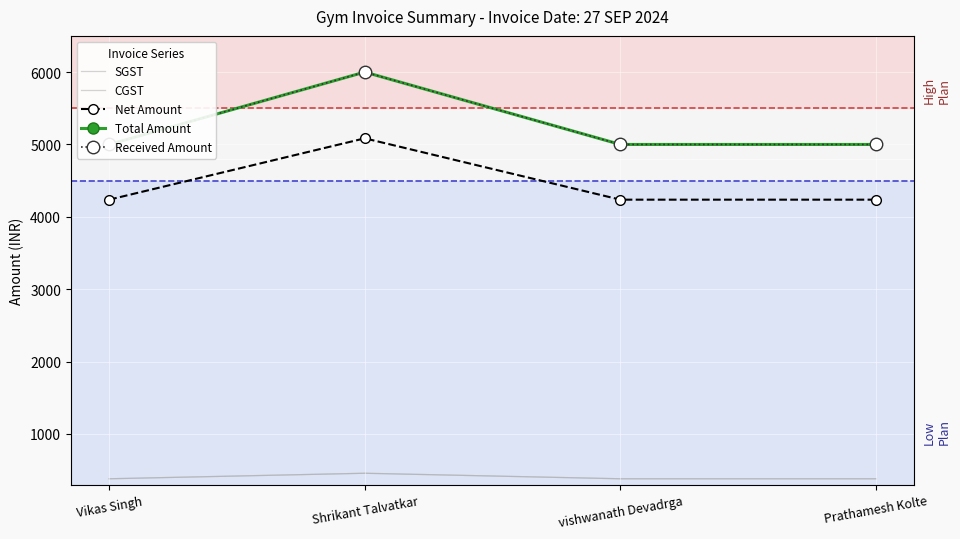

Reading left to right, extract all data points from this chart.

SGST: Vikas Singh=381.4	Shrikant Talvatkar=457.6	vishwanath Devadrga=381.4	Prathamesh Kolte=381.4
CGST: Vikas Singh=381.4	Shrikant Talvatkar=457.6	vishwanath Devadrga=381.4	Prathamesh Kolte=381.4
Net Amount: Vikas Singh=4237.3	Shrikant Talvatkar=5084.7	vishwanath Devadrga=4237.3	Prathamesh Kolte=4237.3
Total Amount: Vikas Singh=5000.0	Shrikant Talvatkar=6000.0	vishwanath Devadrga=5000.0	Prathamesh Kolte=5000.0
Received Amount: Vikas Singh=5000.0	Shrikant Talvatkar=6000.0	vishwanath Devadrga=5000.0	Prathamesh Kolte=5000.0